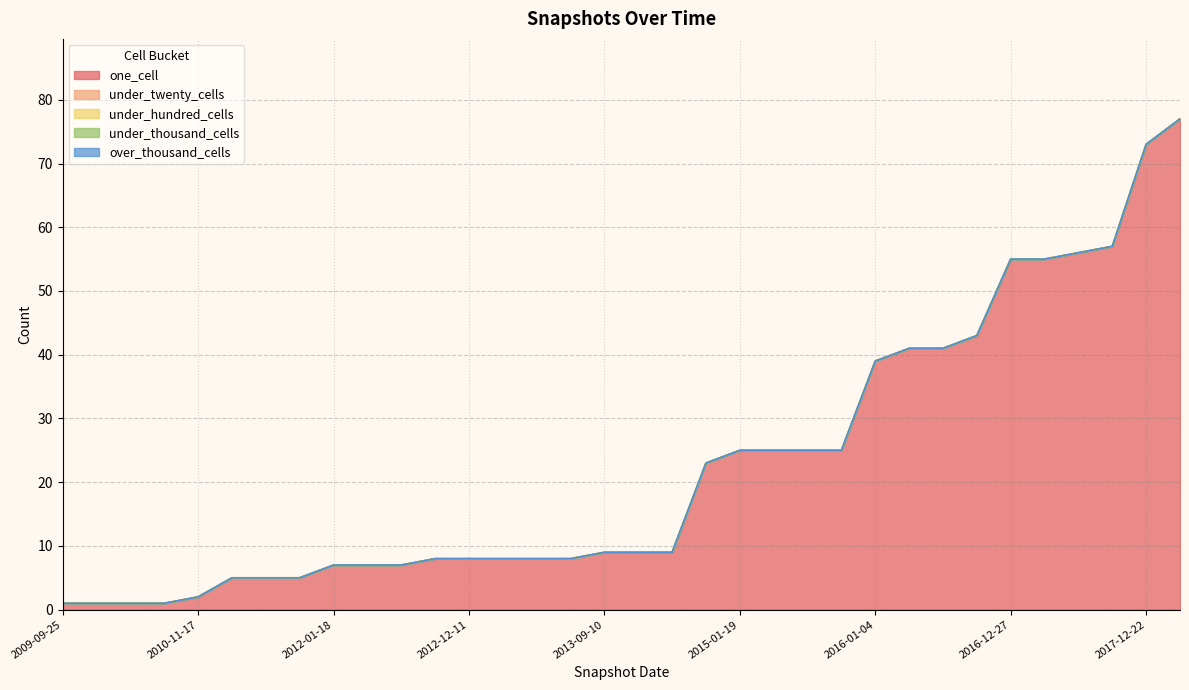

What position from the right is 2015-04-09?

13